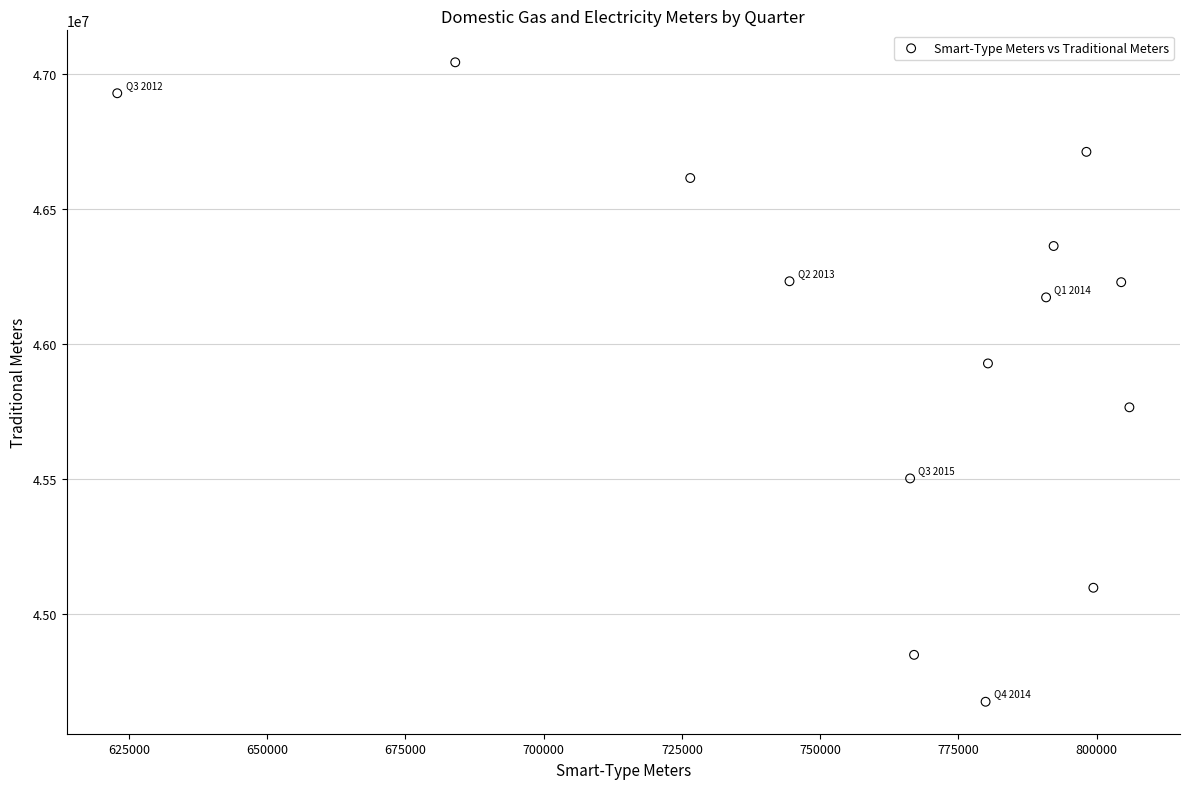

What is the range of X values (max minus min)?

182981